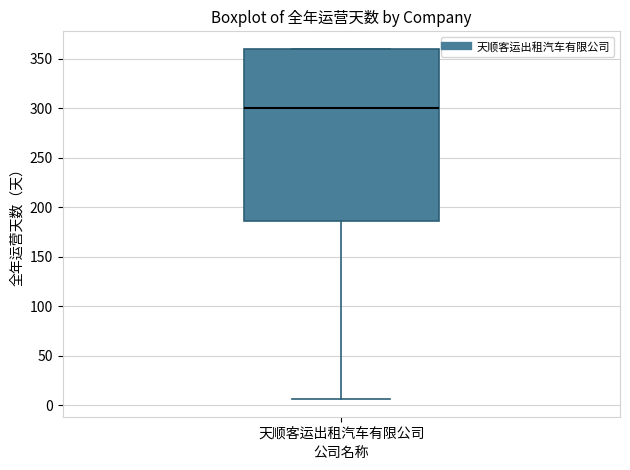

Transcribe this box plot: give where the median line is, the range the box spans, and where the two whiskers end, as read against the y-axis. The values are not printed on the chart, so give them approximately, as read against the axis.

median 300, box 185 to 360, whiskers 5 to 360